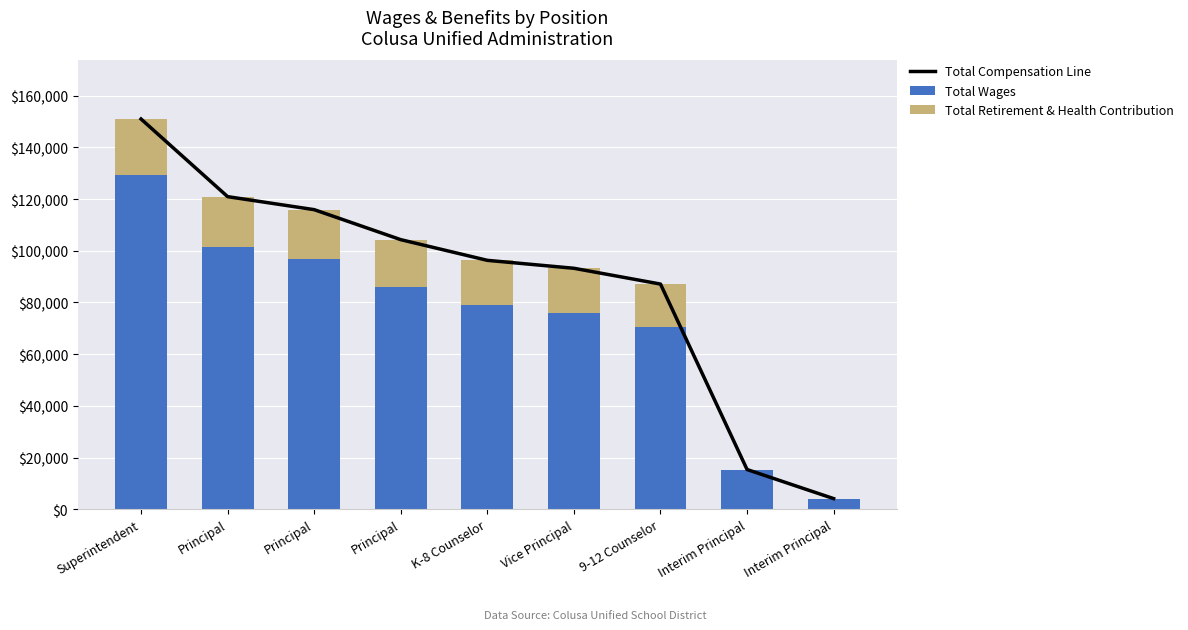

The Total Wages series shows 48423 at Principal. True or false?

False